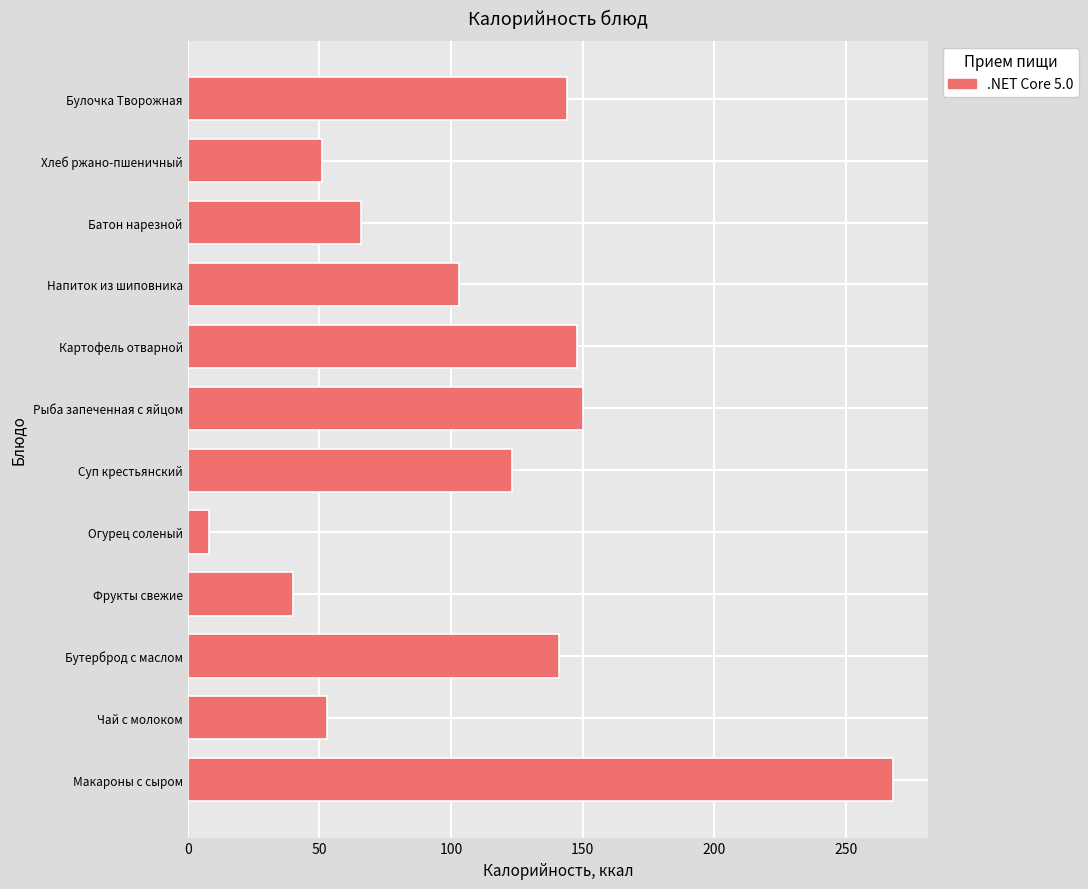

What is the change in value from Бутерброд с маслом to Батон нарезной?

-75.0